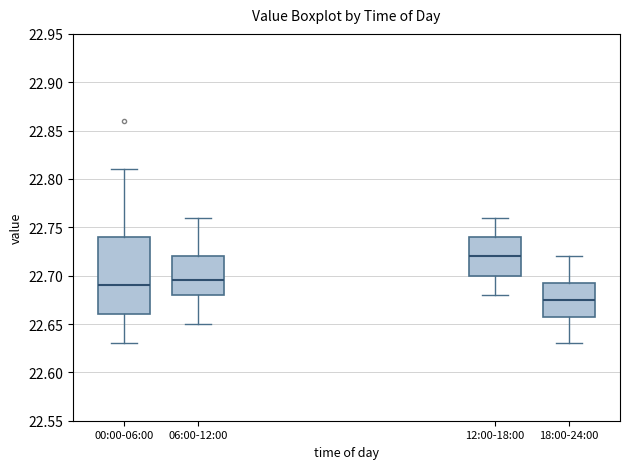

Comparing the boxes themselves (not the whiskers), which one is the tallest?

00:00-06:00